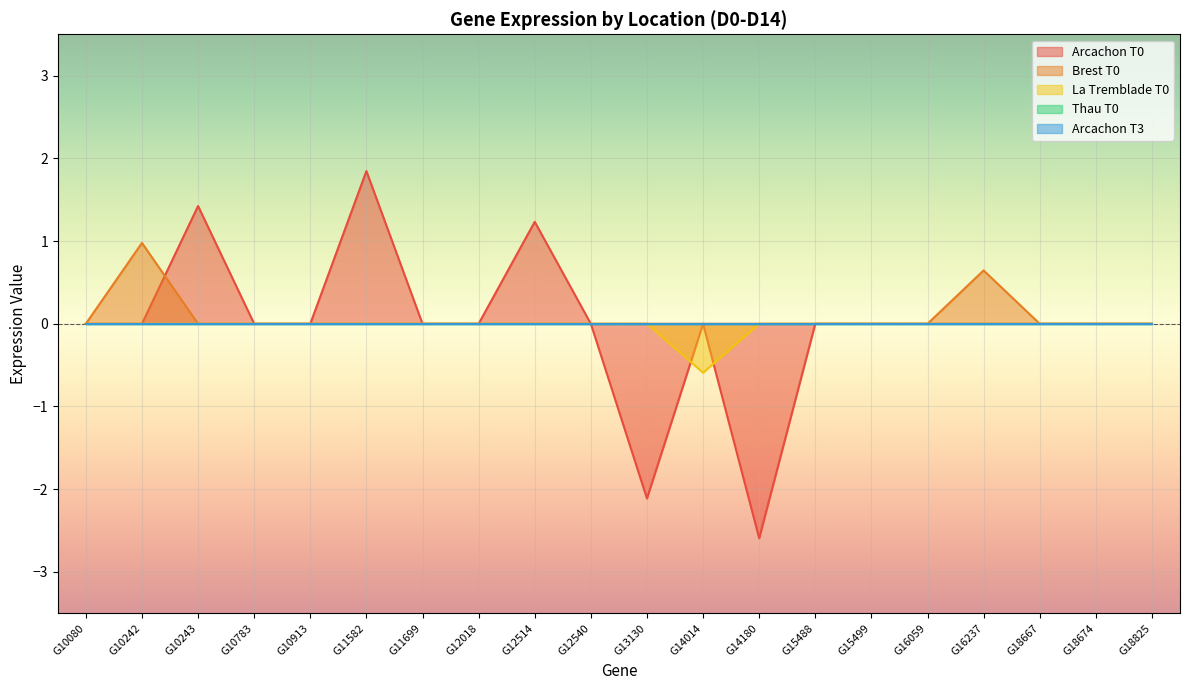

How many lines are shown in the chart?

5